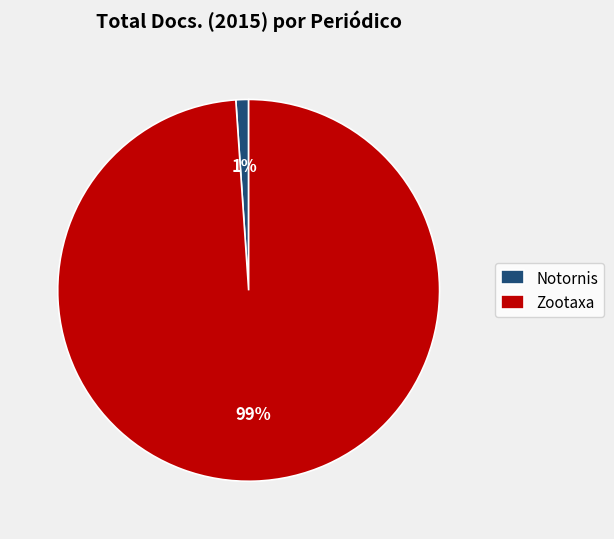

Do Notornis and Zootaxa together represent more than half of the pie?

Yes